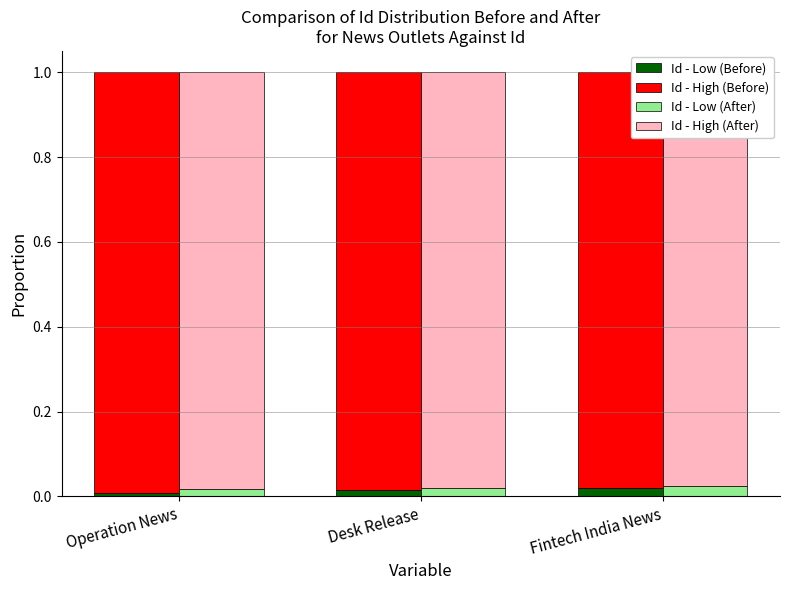

What is the label of the 2nd bar from the left?

Desk Release